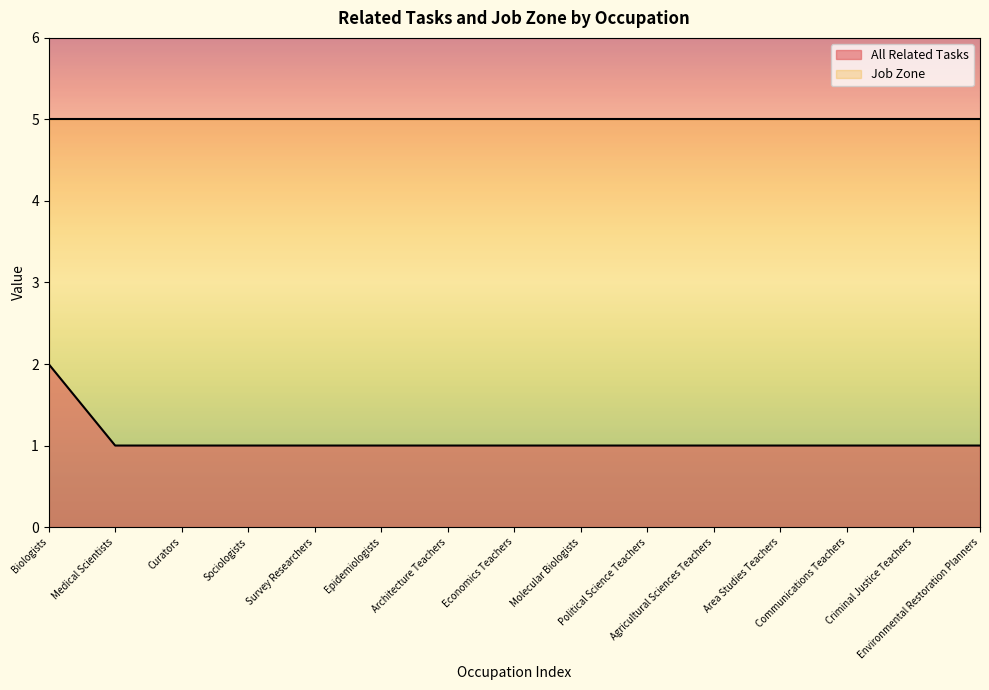

What is the sum of the values at Environmental Restoration Planners and Sociologists?

2